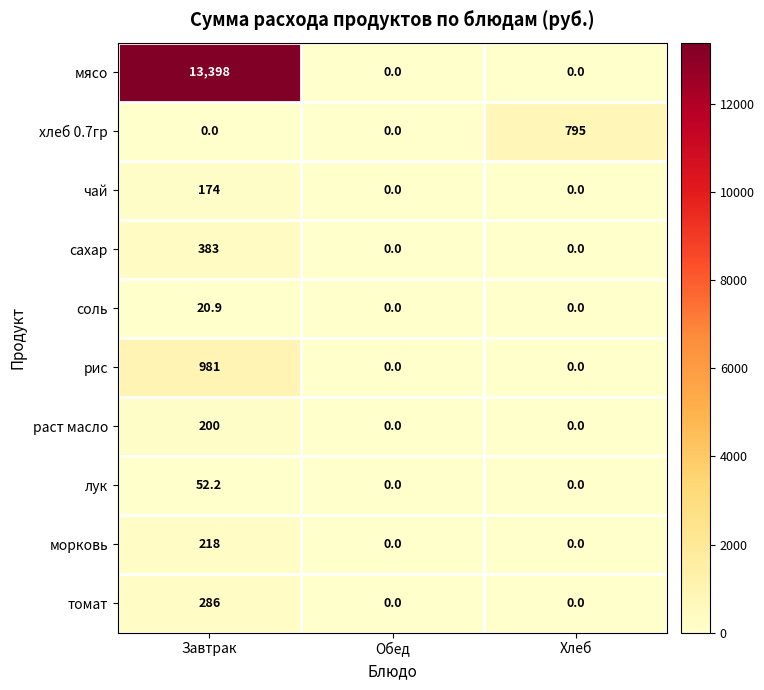

How many data points does each series have?

3